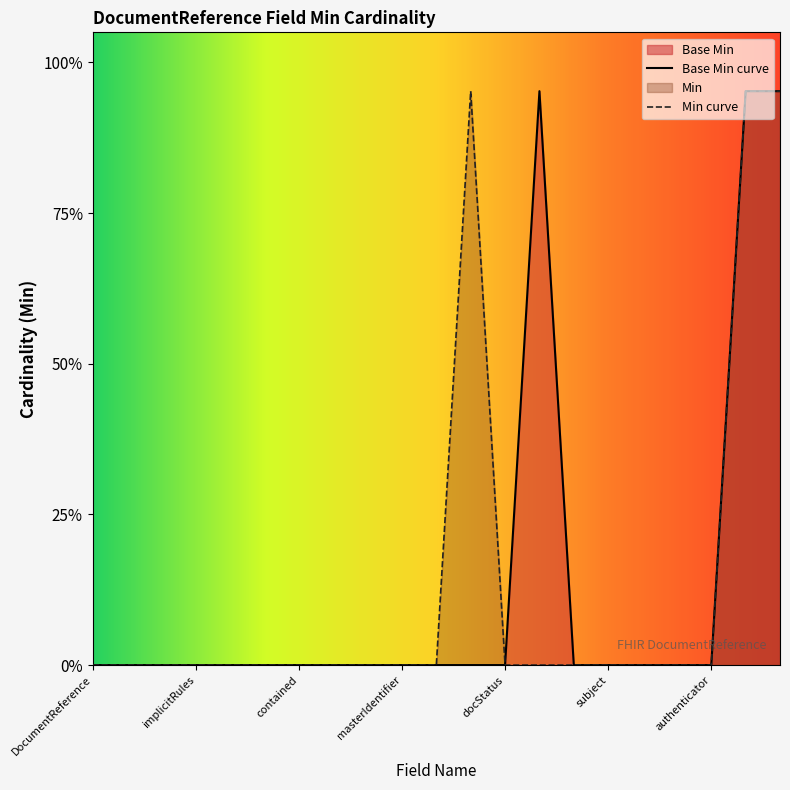

How many positive values are there?

3